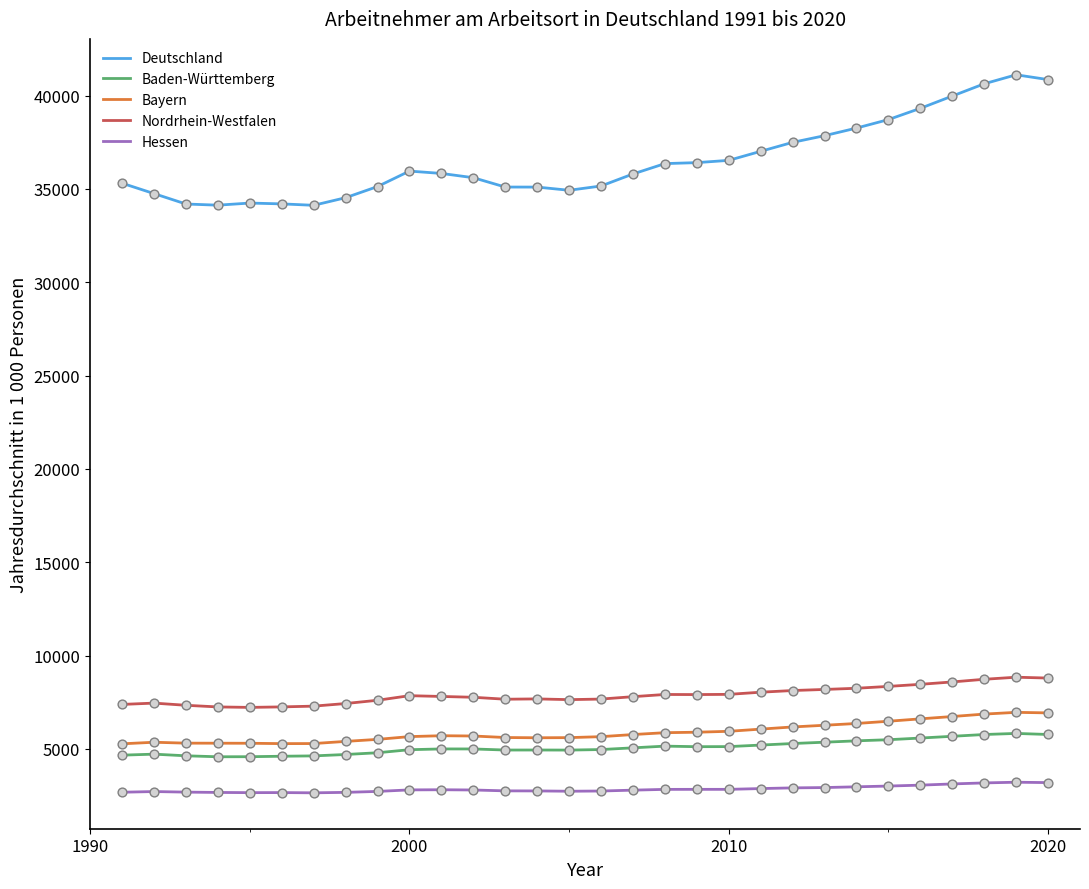

What is the lowest value of the Nordrhein-Westfalen series?

7225.5